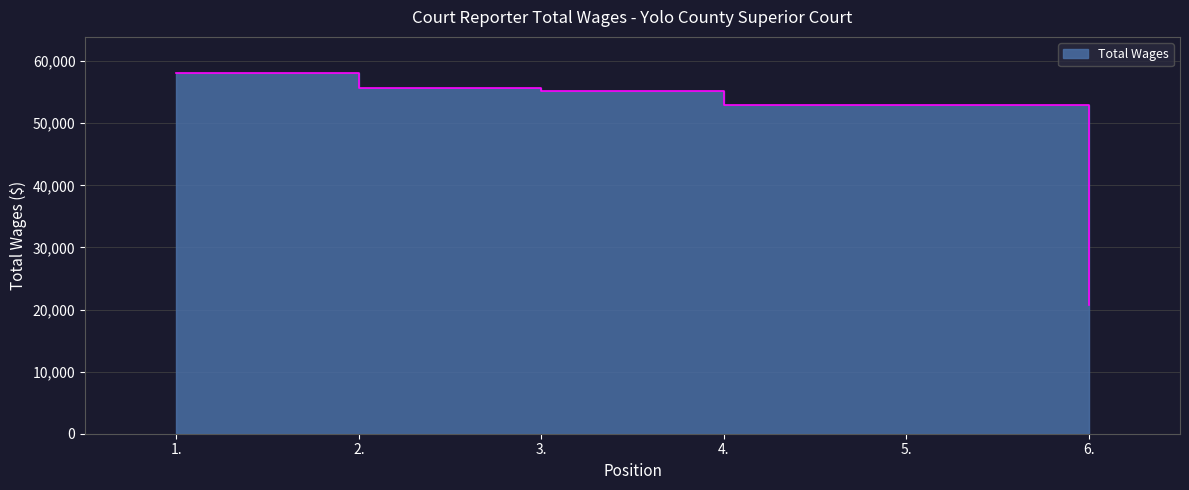

What is the change in value from 2. to 6.?

-34921